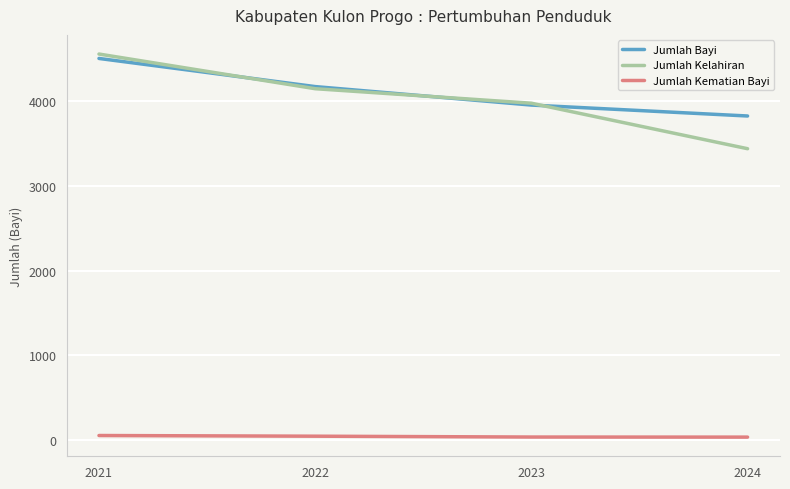

Which series has the largest range (max minus min)?

Jumlah Kelahiran